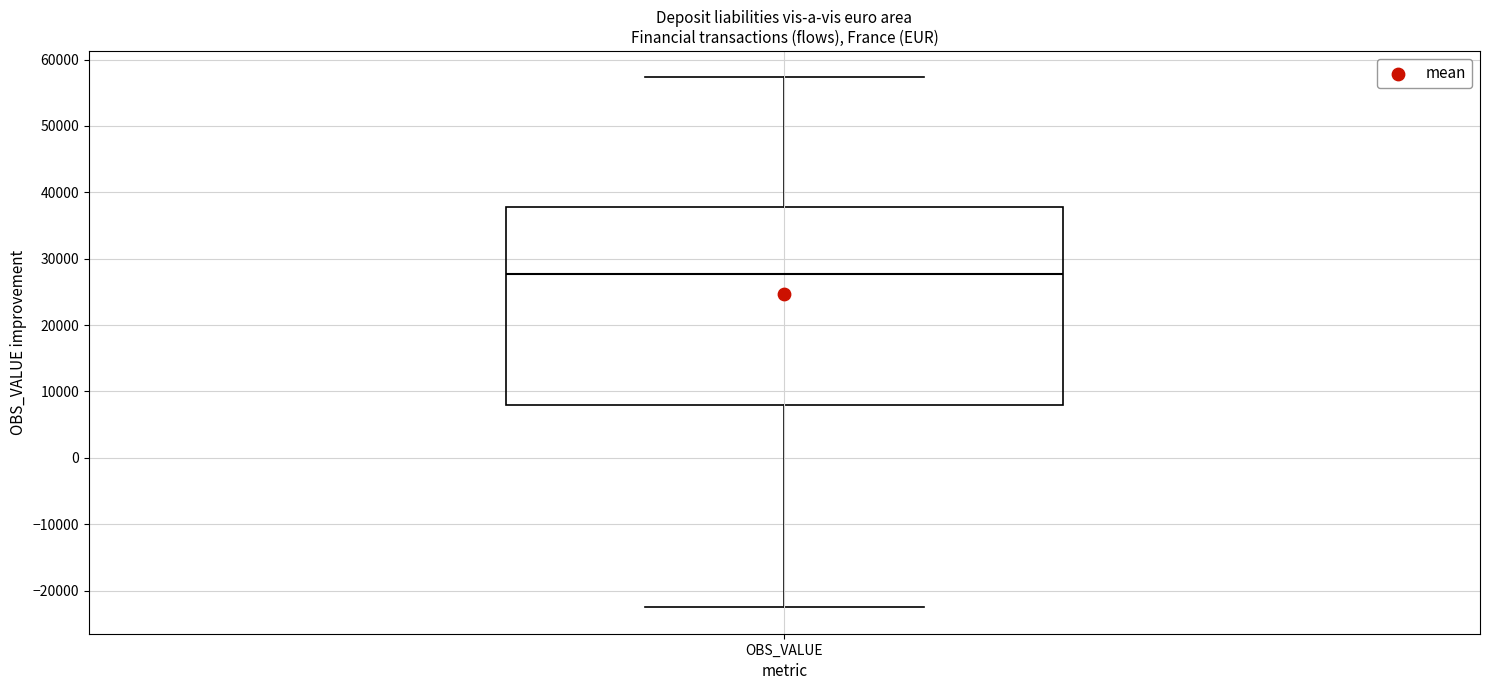

Read this box plot against the y-axis: the position of the median line, the range covered by the box, and the ends of both whiskers. The values are not printed on the chart, so give them approximately, as read against the axis.

median 28000, box 8000 to 38000, whiskers -23000 to 57000